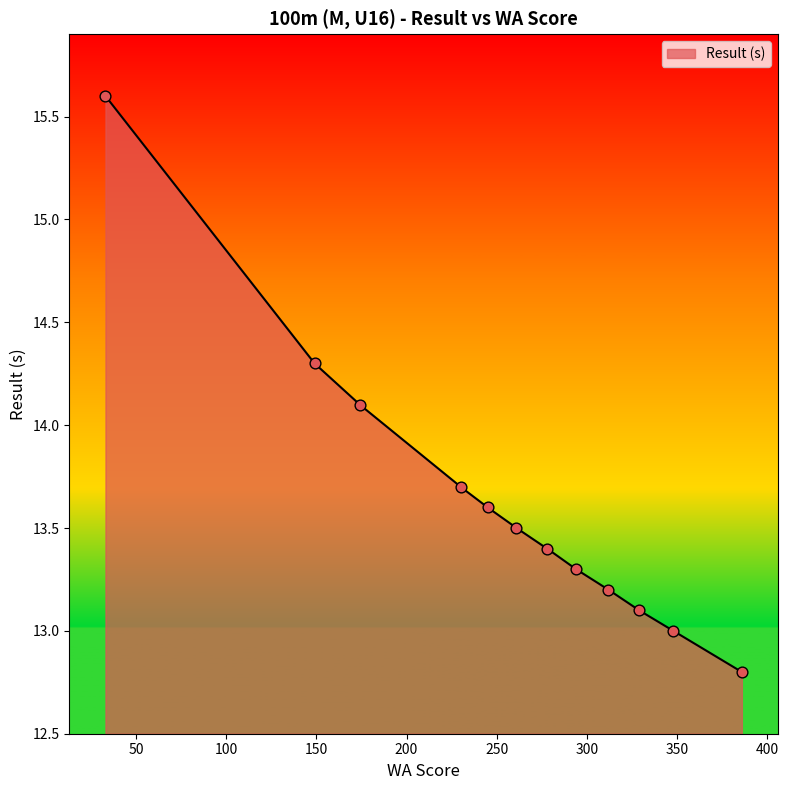

What is the change in value from 386 to 261?

+0.7